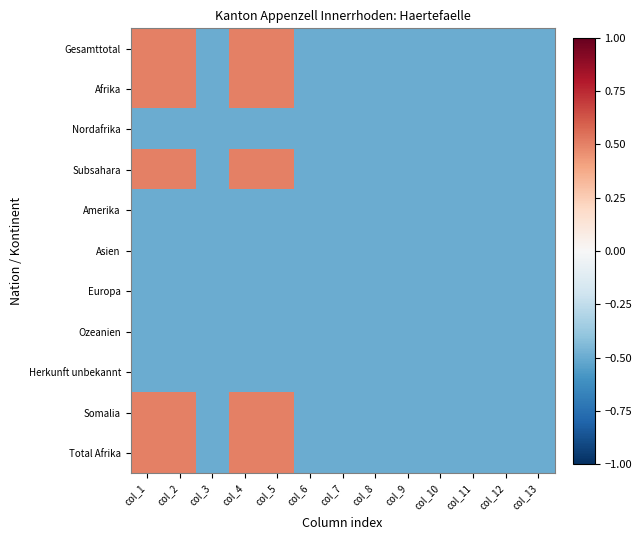

Reading left to right, extract all data points from this chart.

Gesamttotal: col_1=0.5	col_2=0.5	col_3=-0.5	col_4=0.5	col_5=0.5	col_6=-0.5	col_7=-0.5	col_8=-0.5	col_9=-0.5	col_10=-0.5	col_11=-0.5	col_12=-0.5	col_13=-0.5
Afrika: col_1=0.5	col_2=0.5	col_3=-0.5	col_4=0.5	col_5=0.5	col_6=-0.5	col_7=-0.5	col_8=-0.5	col_9=-0.5	col_10=-0.5	col_11=-0.5	col_12=-0.5	col_13=-0.5
Nordafrika: col_1=-0.5	col_2=-0.5	col_3=-0.5	col_4=-0.5	col_5=-0.5	col_6=-0.5	col_7=-0.5	col_8=-0.5	col_9=-0.5	col_10=-0.5	col_11=-0.5	col_12=-0.5	col_13=-0.5
Subsahara: col_1=0.5	col_2=0.5	col_3=-0.5	col_4=0.5	col_5=0.5	col_6=-0.5	col_7=-0.5	col_8=-0.5	col_9=-0.5	col_10=-0.5	col_11=-0.5	col_12=-0.5	col_13=-0.5
Amerika: col_1=-0.5	col_2=-0.5	col_3=-0.5	col_4=-0.5	col_5=-0.5	col_6=-0.5	col_7=-0.5	col_8=-0.5	col_9=-0.5	col_10=-0.5	col_11=-0.5	col_12=-0.5	col_13=-0.5
Asien: col_1=-0.5	col_2=-0.5	col_3=-0.5	col_4=-0.5	col_5=-0.5	col_6=-0.5	col_7=-0.5	col_8=-0.5	col_9=-0.5	col_10=-0.5	col_11=-0.5	col_12=-0.5	col_13=-0.5
Europa: col_1=-0.5	col_2=-0.5	col_3=-0.5	col_4=-0.5	col_5=-0.5	col_6=-0.5	col_7=-0.5	col_8=-0.5	col_9=-0.5	col_10=-0.5	col_11=-0.5	col_12=-0.5	col_13=-0.5
Ozeanien: col_1=-0.5	col_2=-0.5	col_3=-0.5	col_4=-0.5	col_5=-0.5	col_6=-0.5	col_7=-0.5	col_8=-0.5	col_9=-0.5	col_10=-0.5	col_11=-0.5	col_12=-0.5	col_13=-0.5
Herkunft unbekannt: col_1=-0.5	col_2=-0.5	col_3=-0.5	col_4=-0.5	col_5=-0.5	col_6=-0.5	col_7=-0.5	col_8=-0.5	col_9=-0.5	col_10=-0.5	col_11=-0.5	col_12=-0.5	col_13=-0.5
Somalia: col_1=0.5	col_2=0.5	col_3=-0.5	col_4=0.5	col_5=0.5	col_6=-0.5	col_7=-0.5	col_8=-0.5	col_9=-0.5	col_10=-0.5	col_11=-0.5	col_12=-0.5	col_13=-0.5
Total Afrika: col_1=0.5	col_2=0.5	col_3=-0.5	col_4=0.5	col_5=0.5	col_6=-0.5	col_7=-0.5	col_8=-0.5	col_9=-0.5	col_10=-0.5	col_11=-0.5	col_12=-0.5	col_13=-0.5